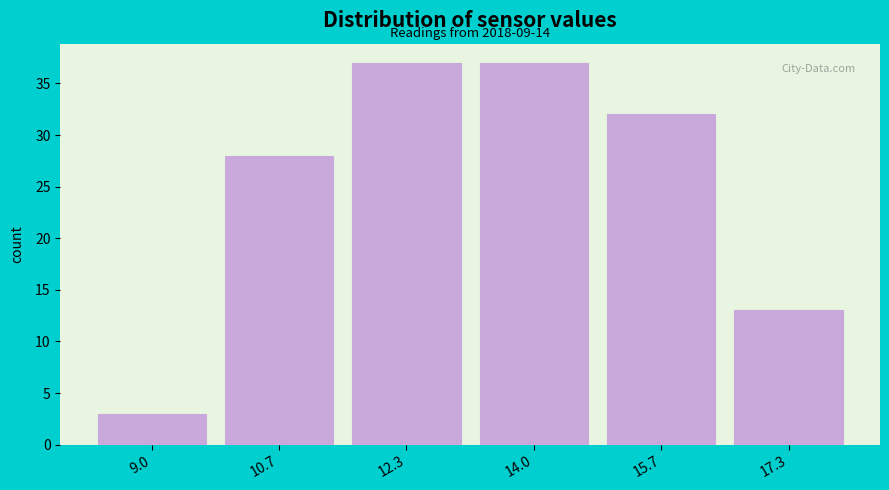

Reading left to right, transcribe all the data shown in this chart.

9.0=3	10.7=28	12.3=37	14.0=37	15.7=32	17.3=13